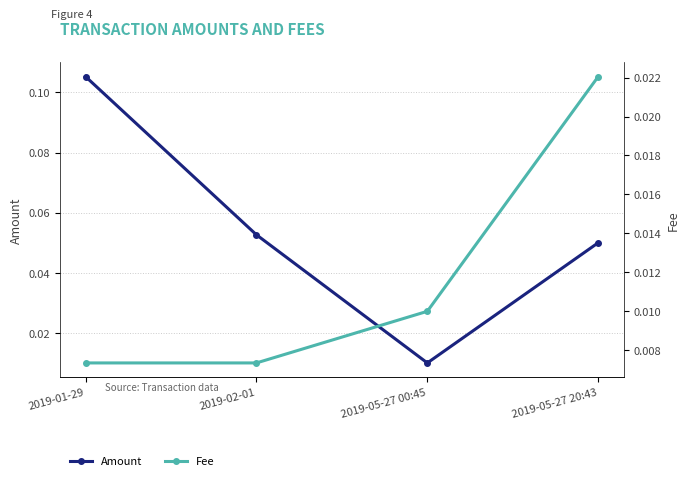

Reading left to right, list all the values displayed in this chart.

Amount: 0.1	0.1	0.0	0.1
Fee: 0.0	0.0	0.0	0.0